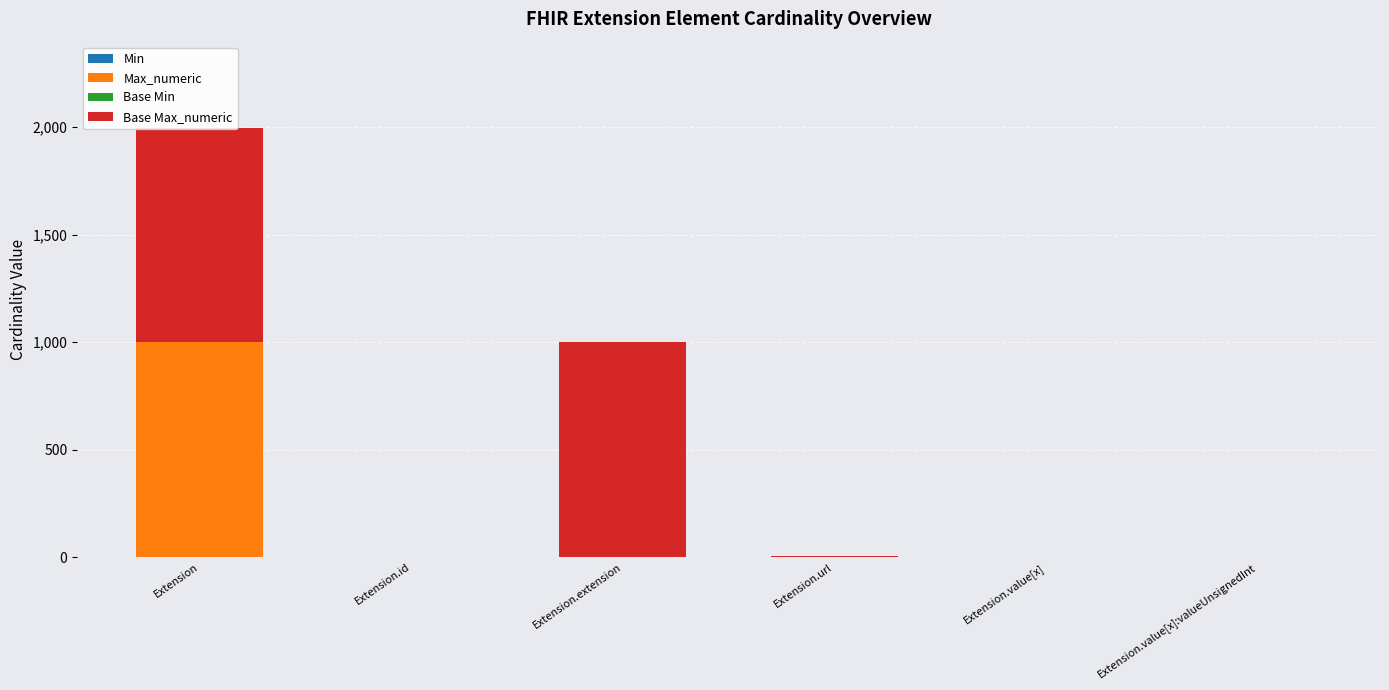

What is the spread (max minus min) of values at Extension.extension?

999